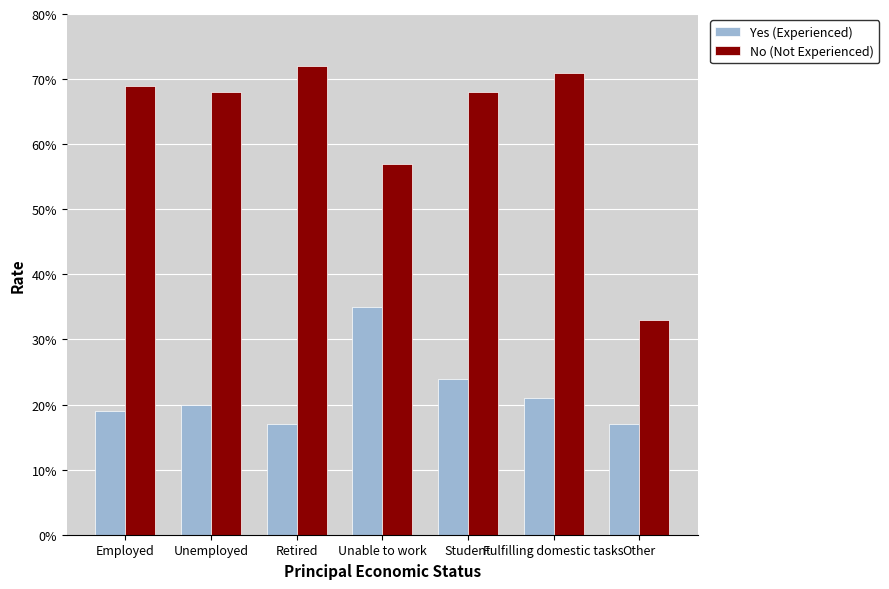

What is the minimum value shown in the chart?

17